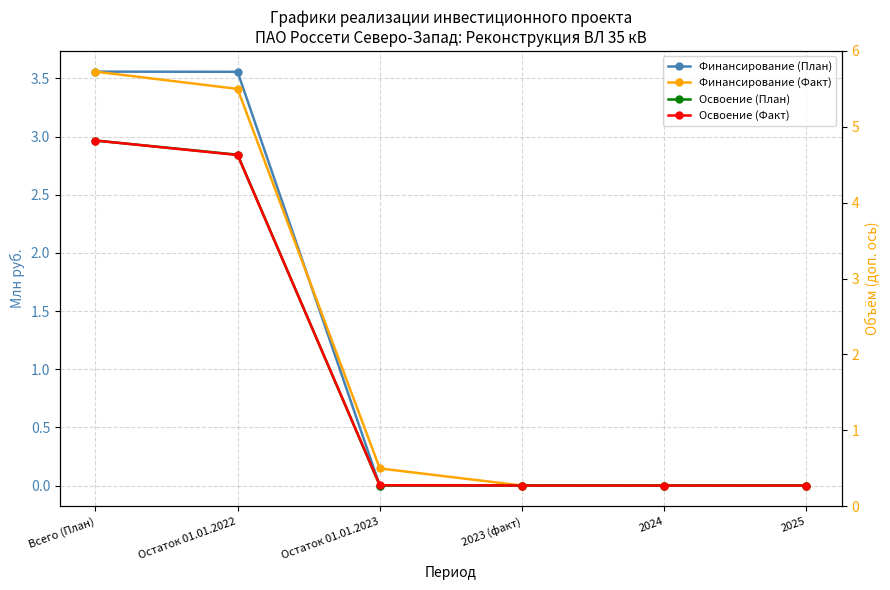

True or false: Освоение (План) and Финансирование (Факт) cross at least once.

False